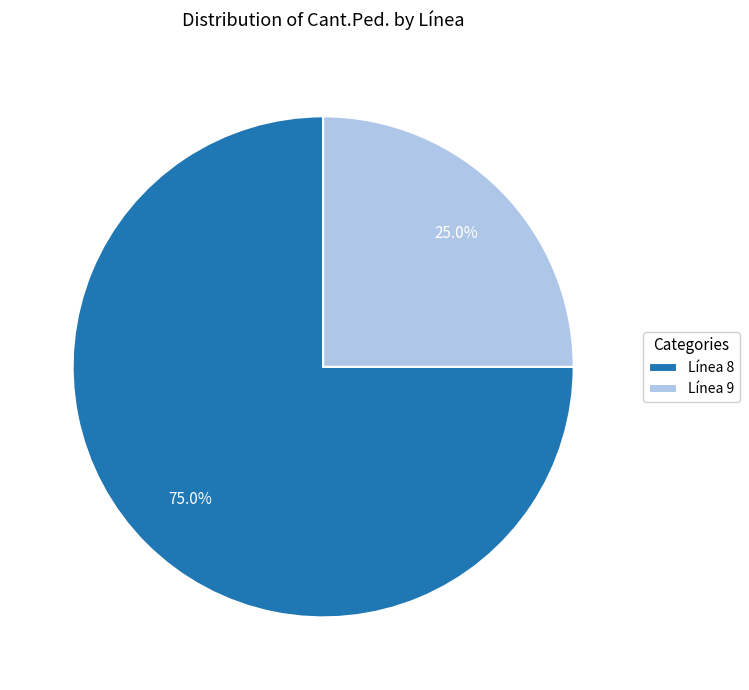

Which category has the biggest portion of the pie?

Línea 8